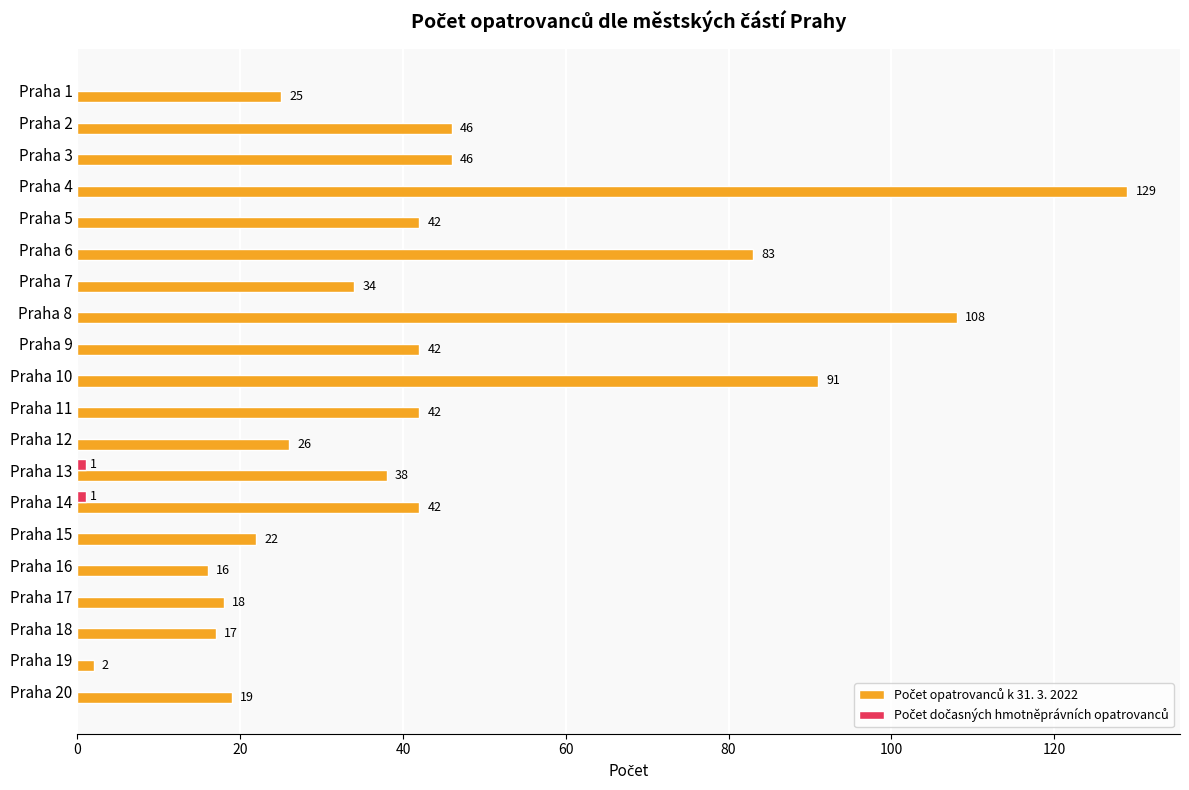

At which category is the sum across all series the highest?

Praha 4